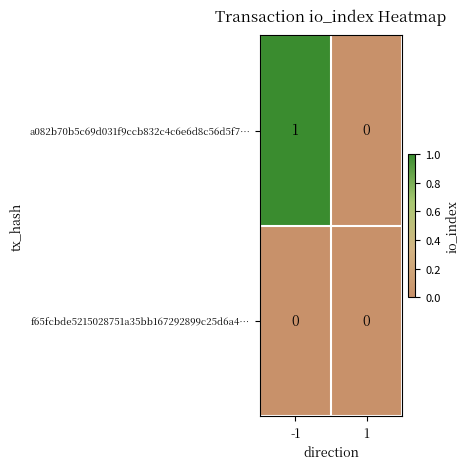

Which label corresponds to the largest value in the chart?

-1